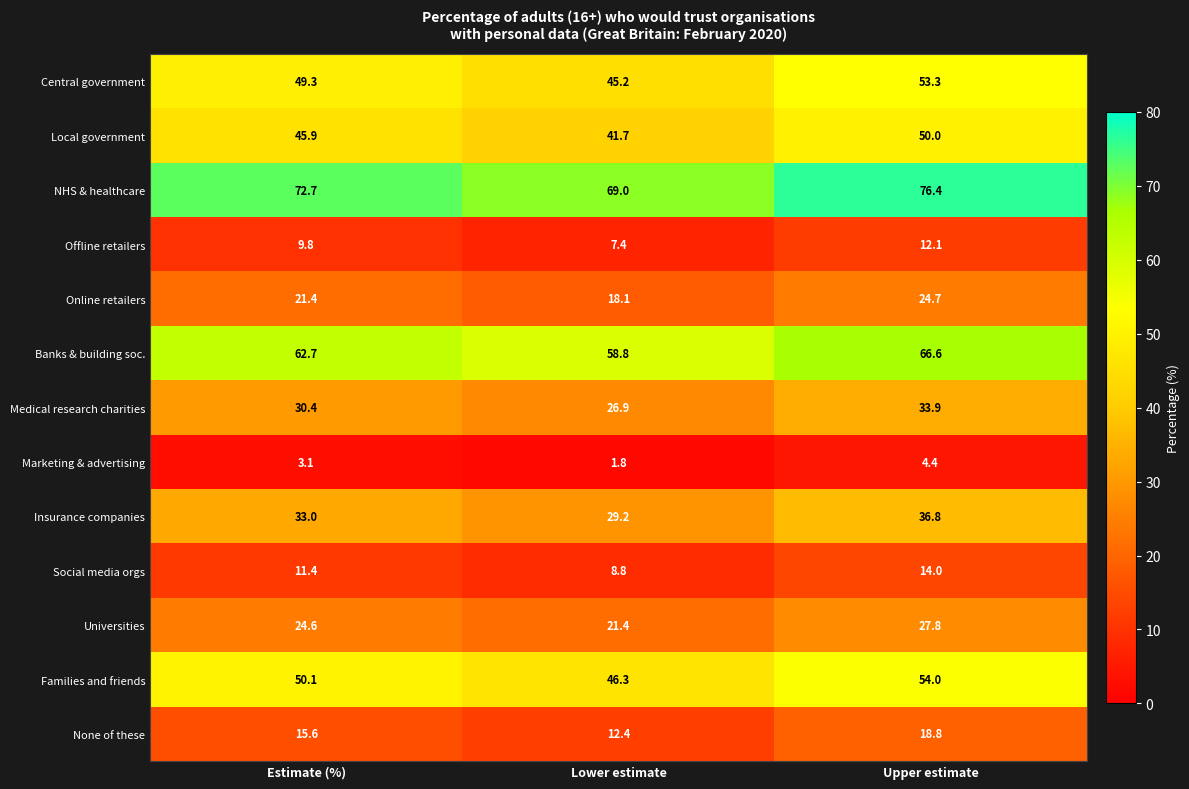

True or false: Medical research charities has a value of 30.4 at Estimate (%).

True